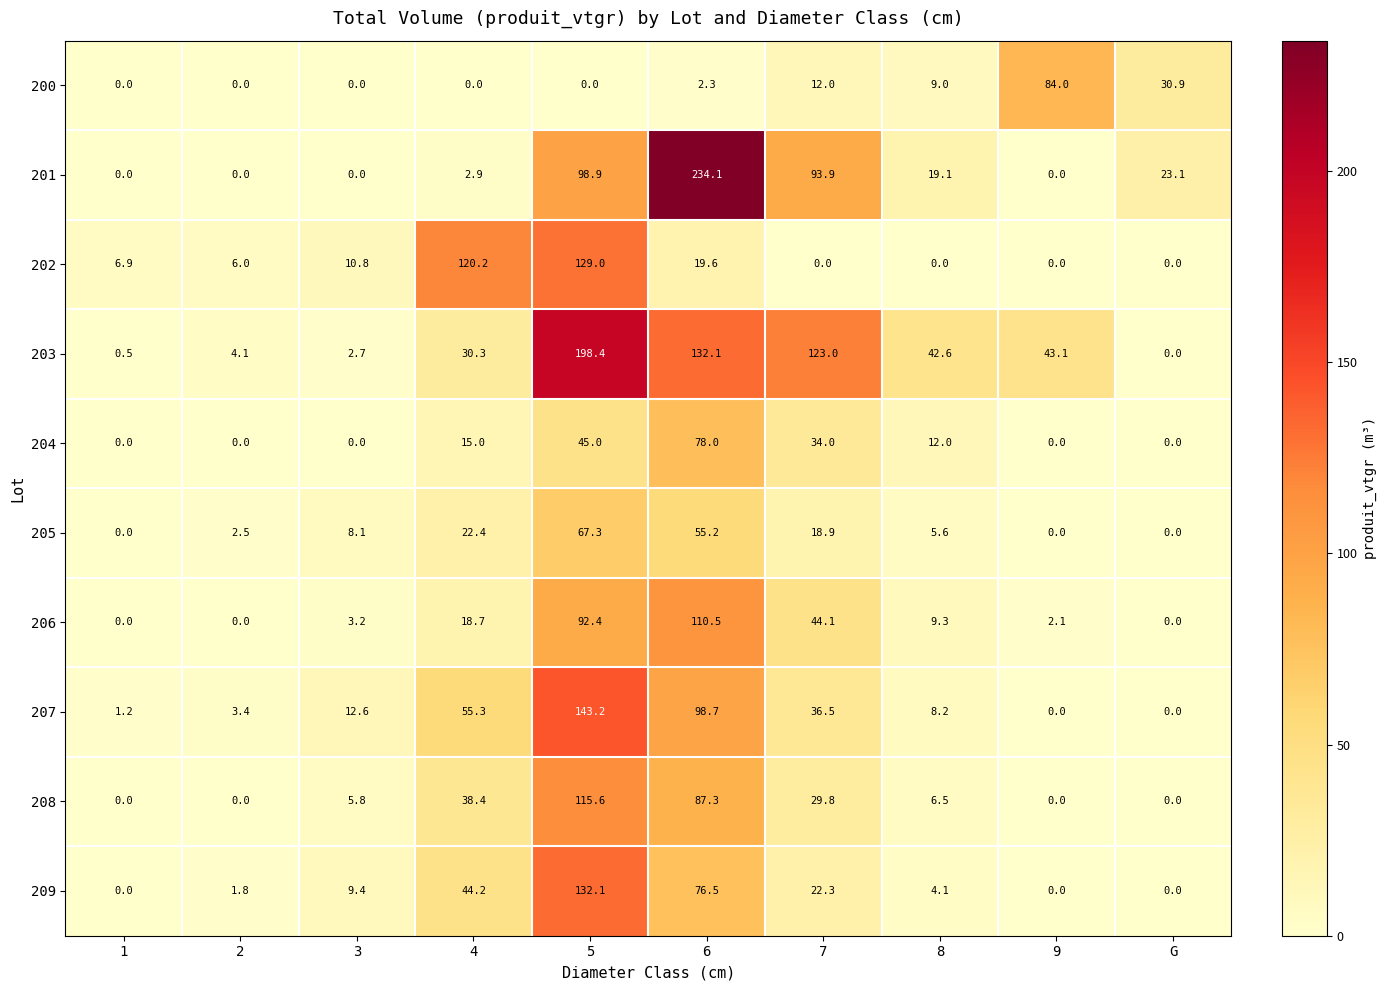

At how many categories does at least one series exceed 174?

2